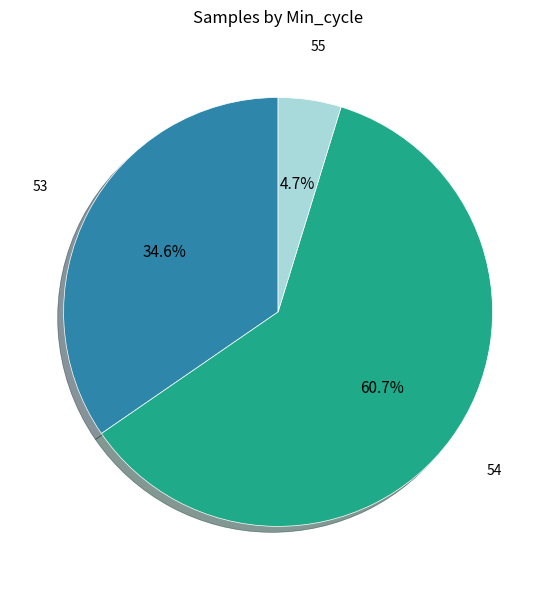

Rank the categories by value from highest to lowest.

54, 53, 55